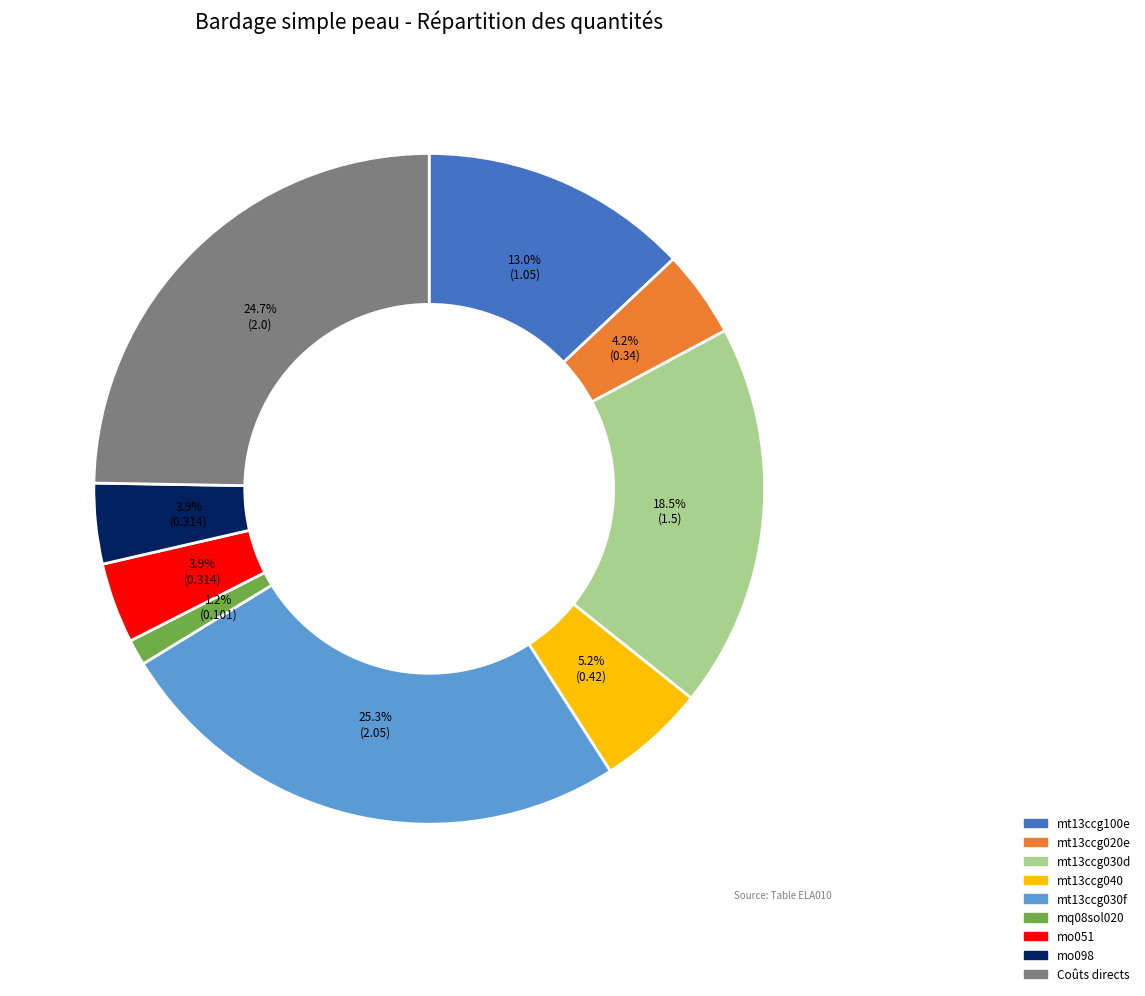

Which category has the smallest portion of the pie?

mq08sol020